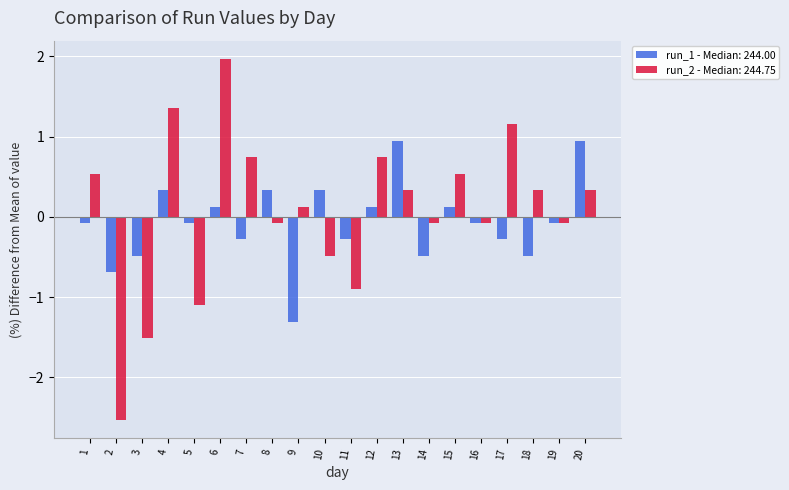

Rank the series by their maximum value, from lowest to highest.

run_1 - Median: 244.00, run_2 - Median: 244.75